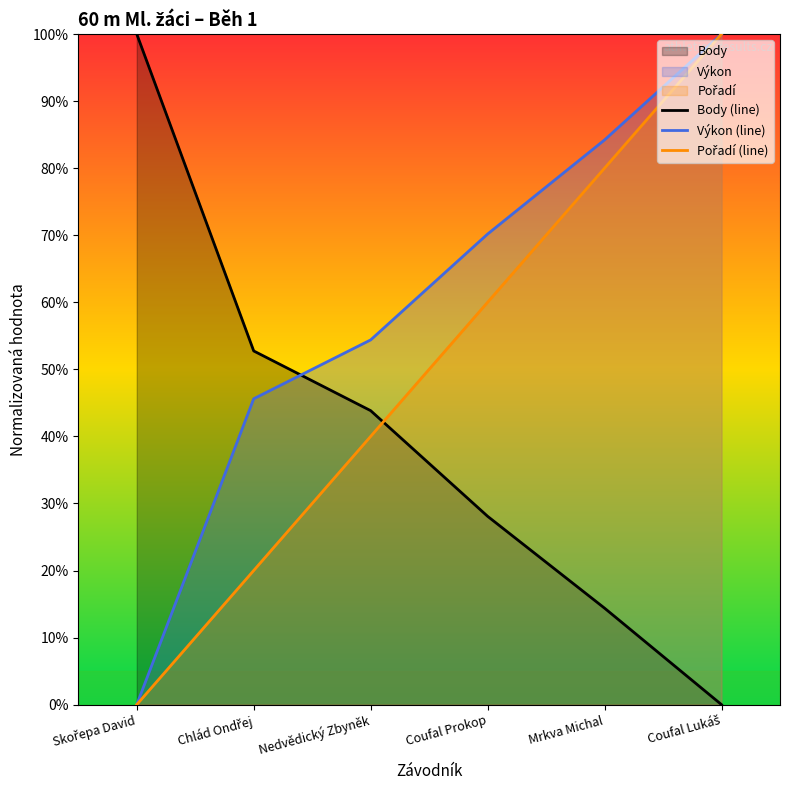

Rank the series by their maximum value, from highest to lowest.

Body (line), Výkon (line), Pořadí (line)